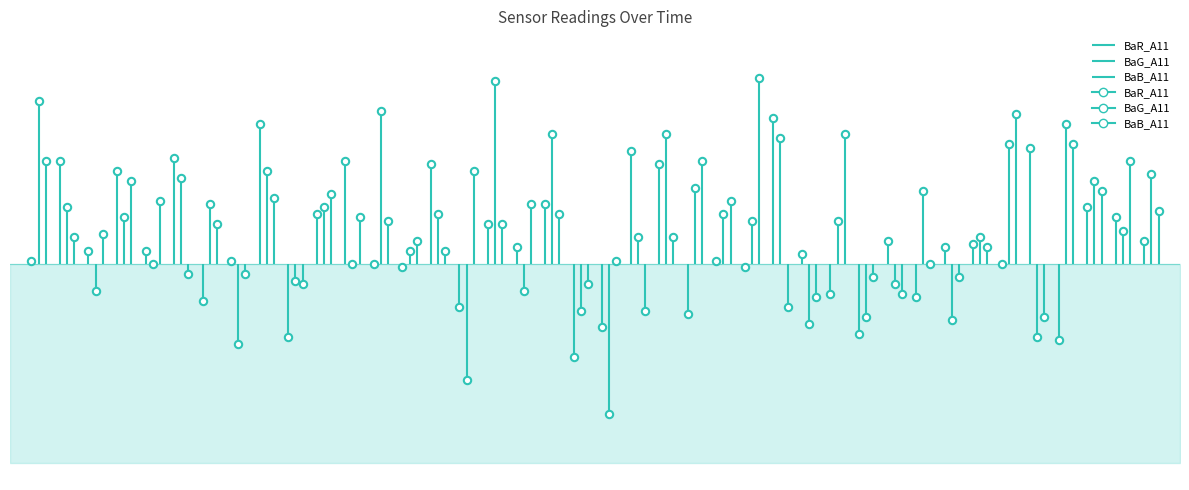

Which series reaches the minimum Y coordinate?

BaR_A11